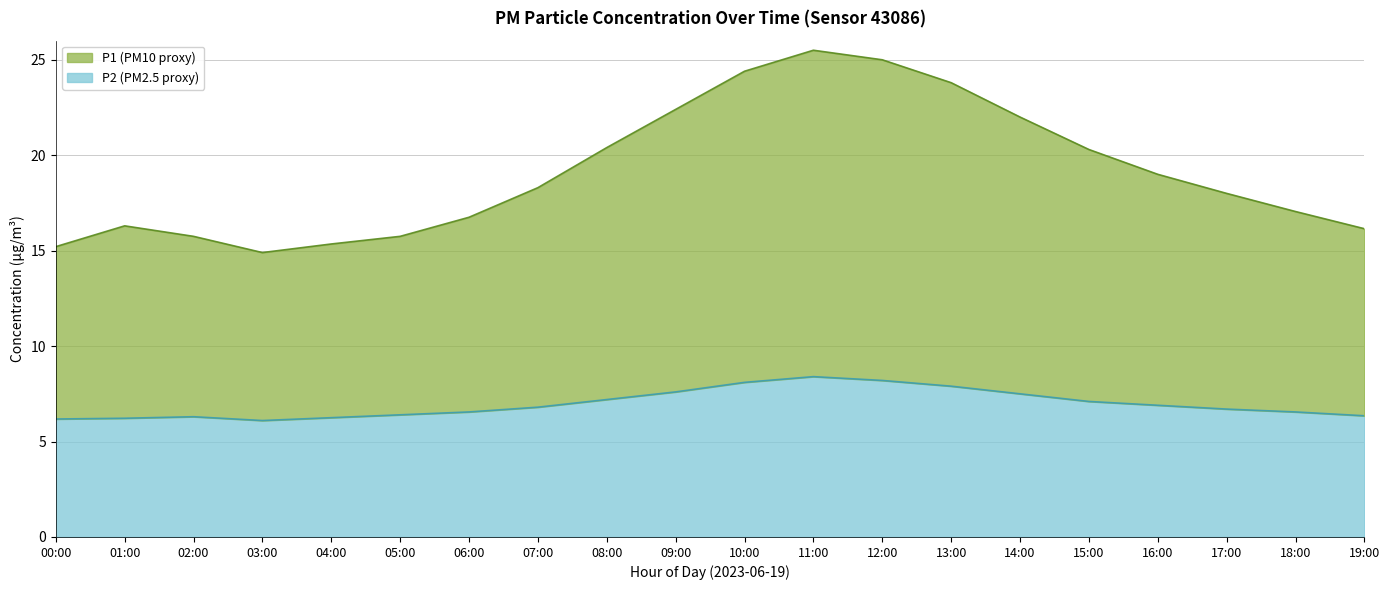

How many categories are shown in the chart?

20